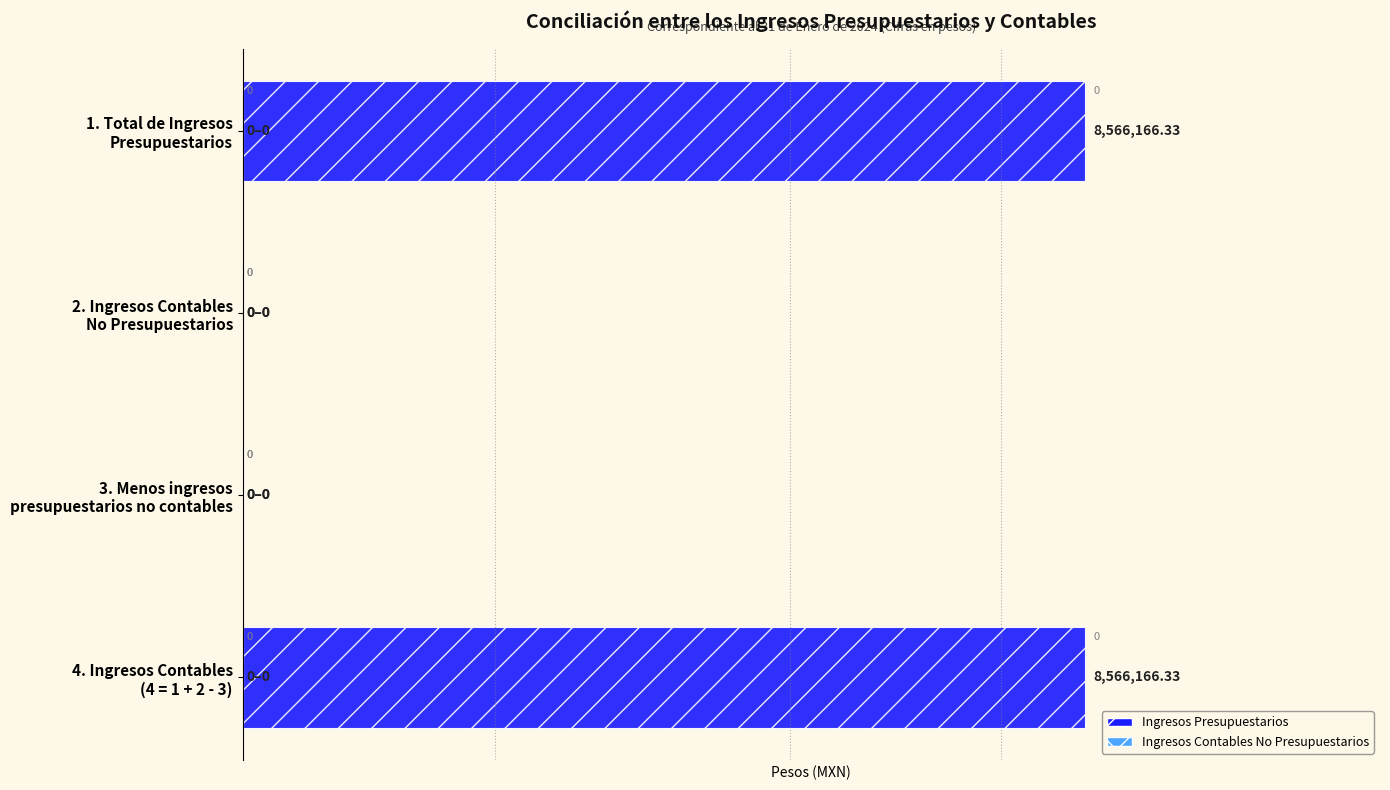

How many values are above zero?

2